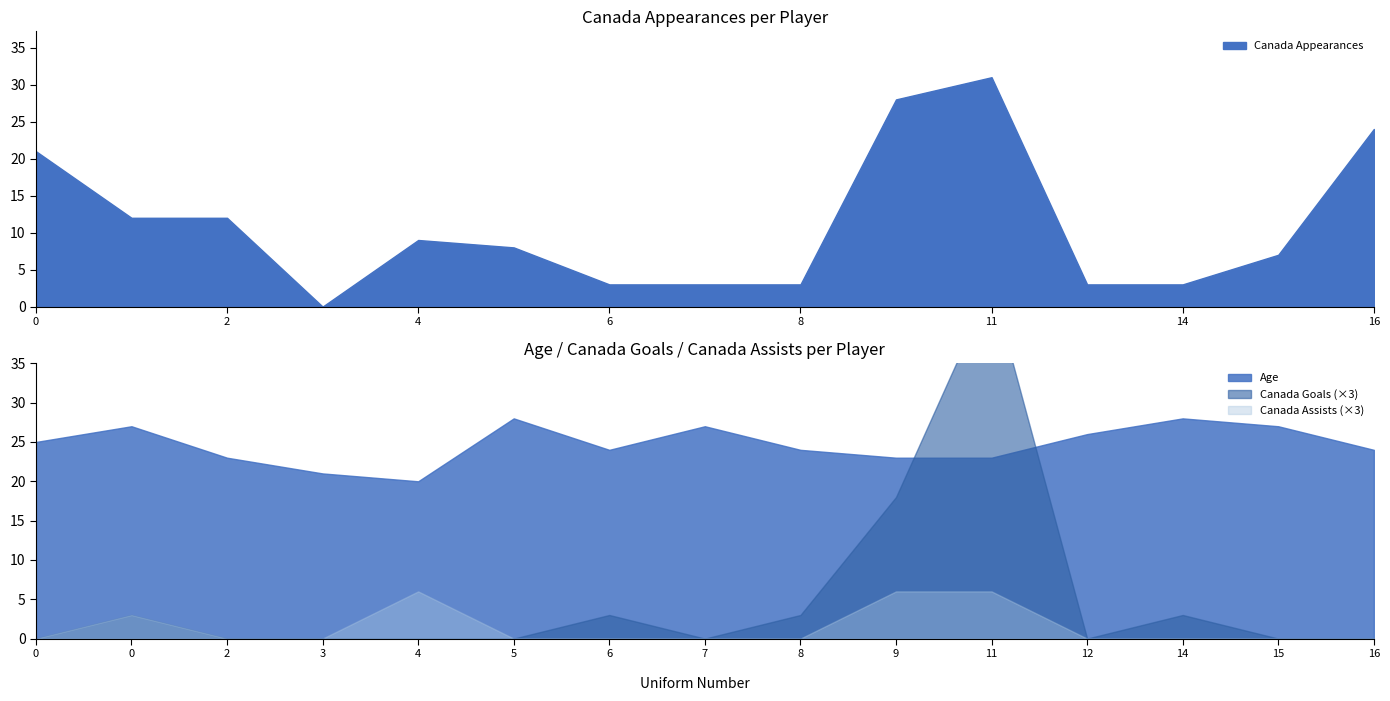

What is the difference between the maximum and minimum values in the Canada Appearances series?

31